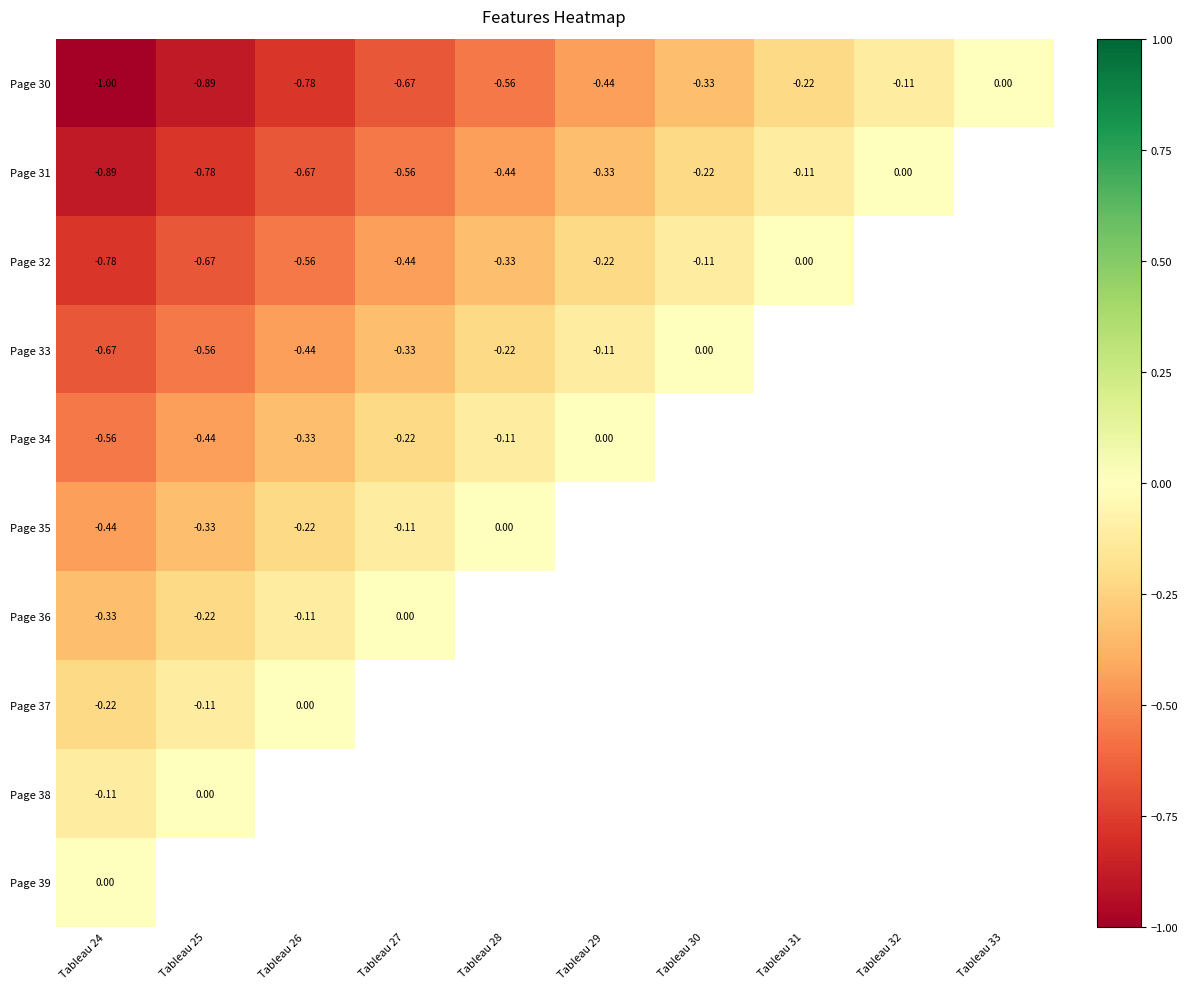

Is the value of Page 34 at Tableau 28 greater than the value of Page 31 at Tableau 29?

Yes